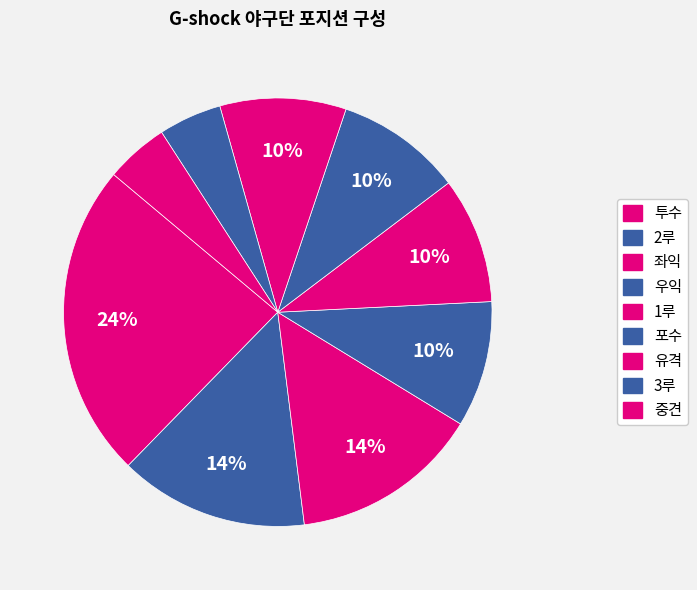

How many slices are in this pie chart?

9